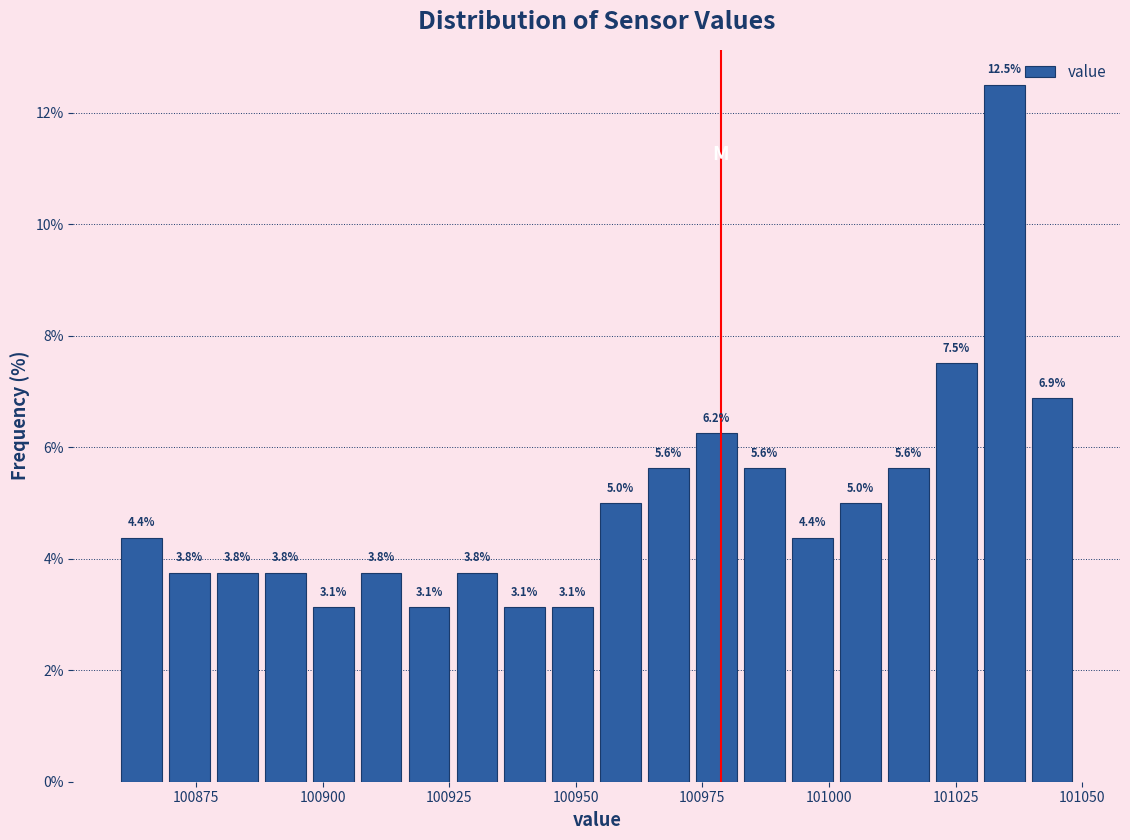

Around what value on the x-axis is the tallest bar? Give the approximate position of its centre, as read against the axis.

101035